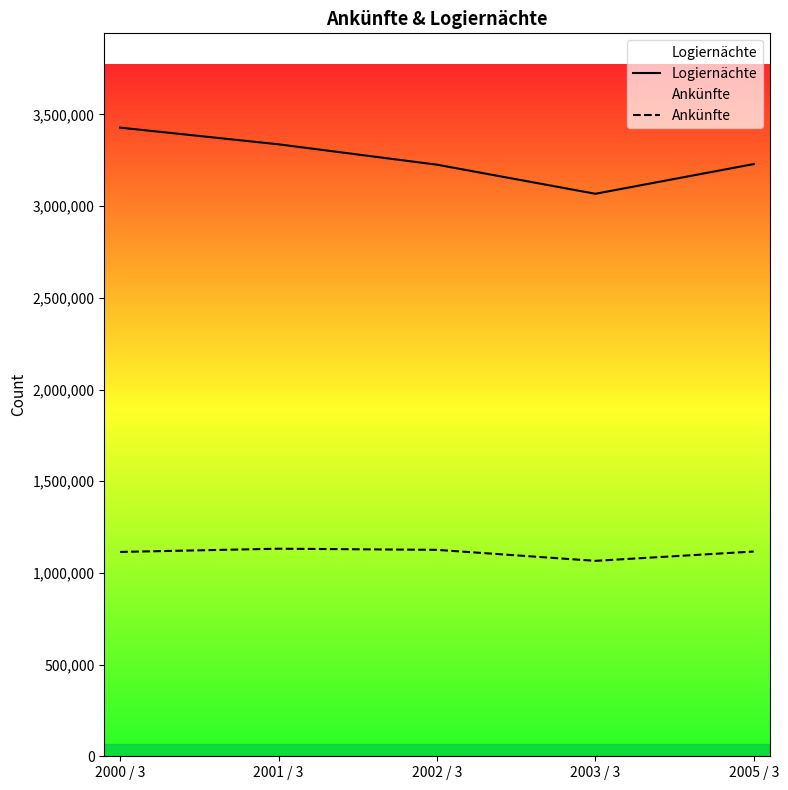

What is the difference between the second highest and second lowest values in the Ankünfte series?

11376